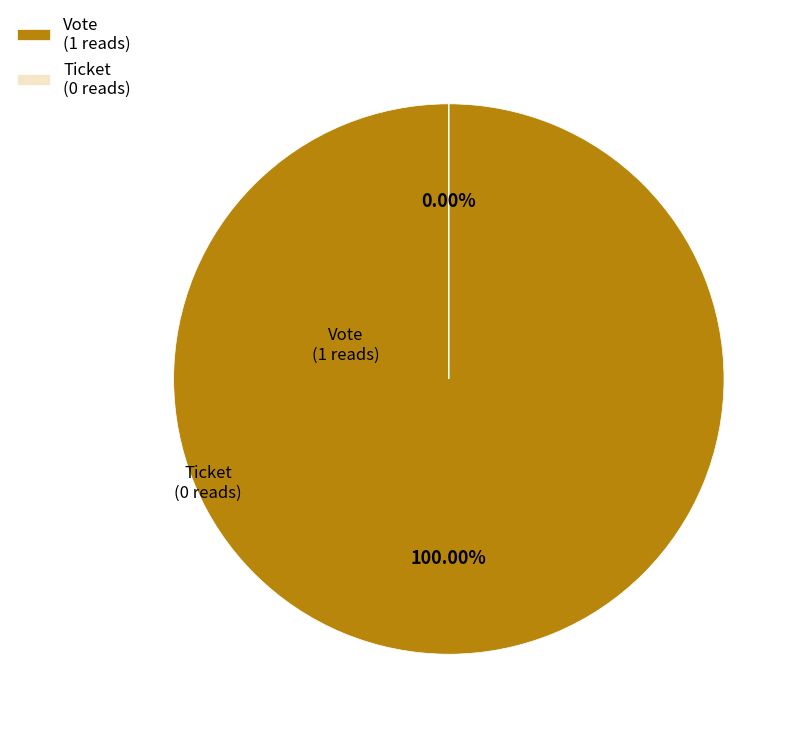

What is the change in value from Vote to Ticket?

-1